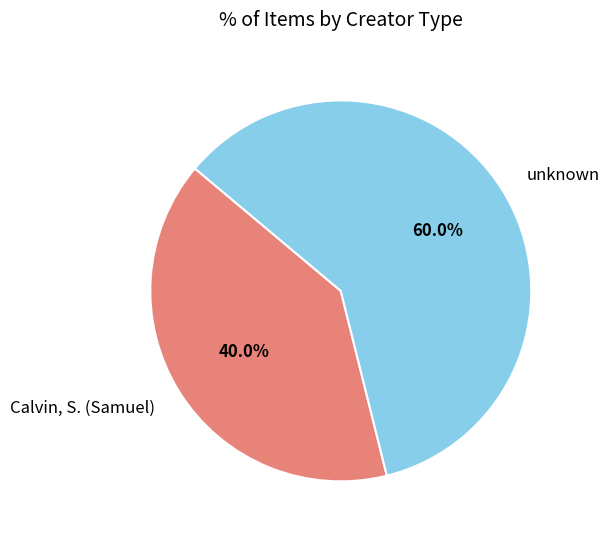

To the nearest percent, what is the difference between the largest and smallest slice percentages?

20%